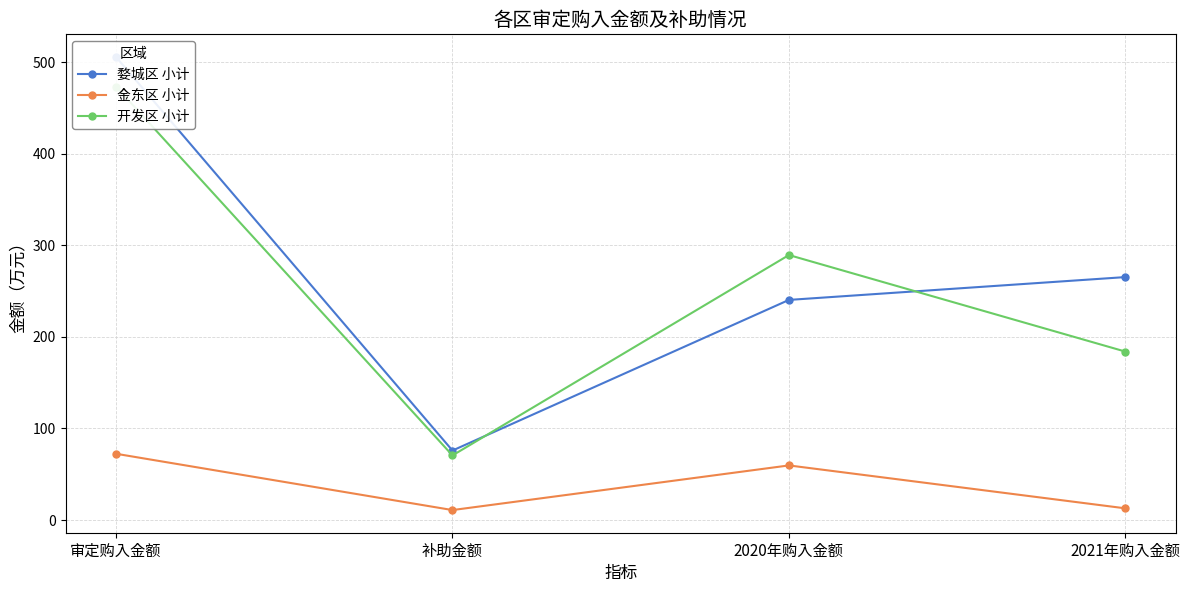

What is the difference between the maximum and minimum values in the 婺城区 小计 series?

430.0